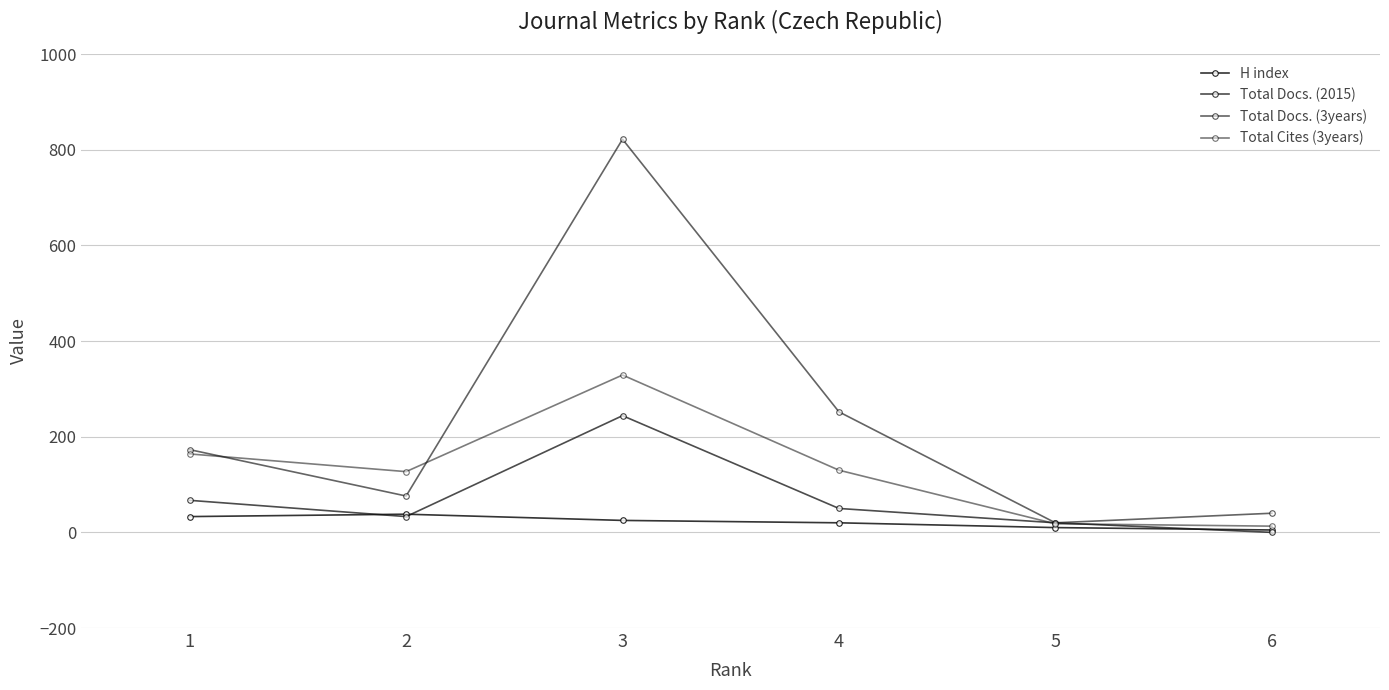

True or false: Total Cites (3years) has a value of 3 at 6.

False